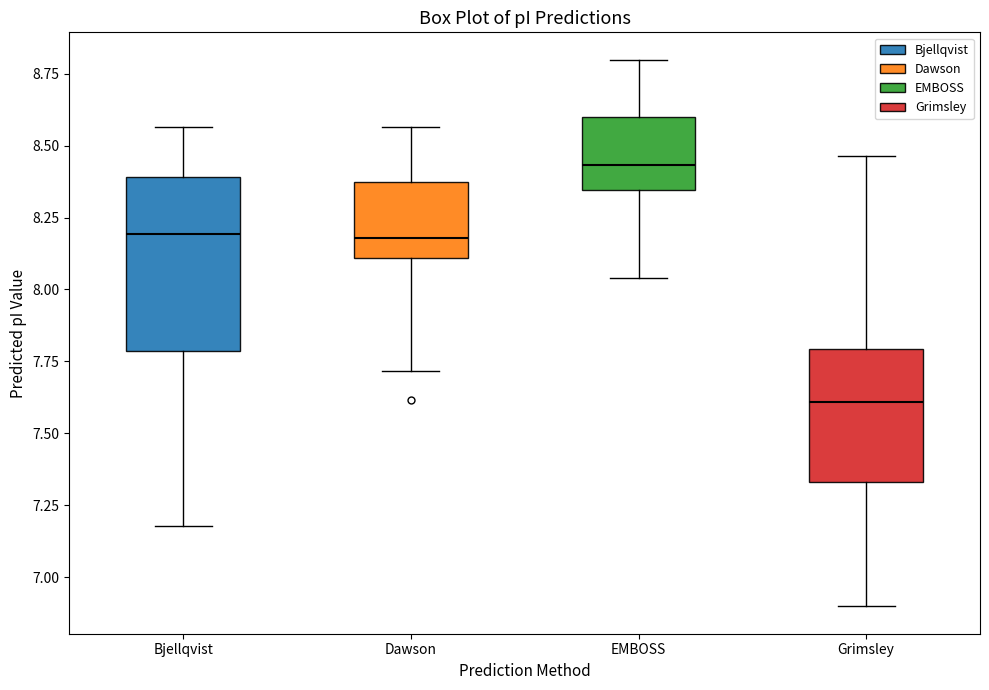

Which box's median line is the highest?

EMBOSS